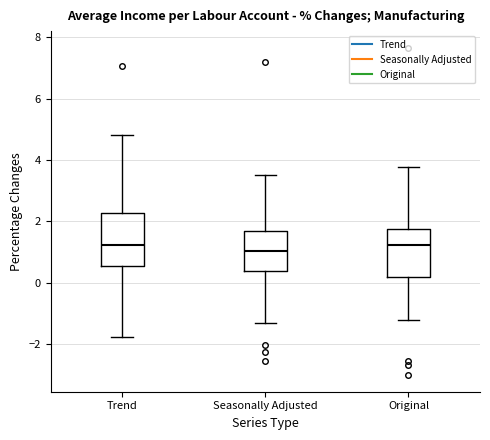

Where does the median line of the box for Trend sit on the y-axis? The values are not printed on the chart, so give them approximately, as read against the axis.

1.2